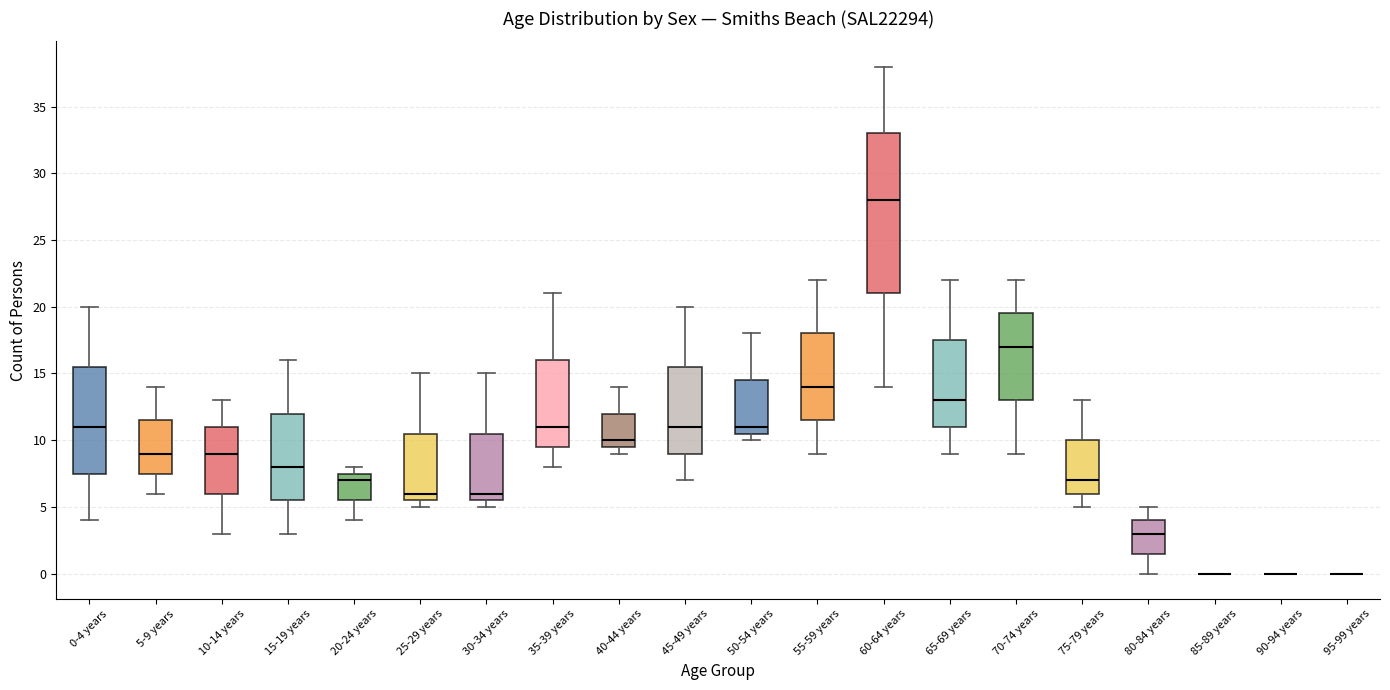

Reading left to right, read every box against the y-axis: the position of its median line, the range the box covers, and the ends of its whiskers. The values are not printed on the chart, so give them approximately, as read against the axis.

0-4 years: median 11.0, box 7.5 to 15.5, whiskers 4.0 to 20.0
5-9 years: median 9.0, box 7.5 to 11.5, whiskers 6.0 to 14.0
10-14 years: median 9.0, box 6.0 to 11.0, whiskers 3.0 to 13.0
15-19 years: median 8.0, box 5.5 to 12.0, whiskers 3.0 to 16.0
20-24 years: median 7.0, box 5.5 to 7.5, whiskers 4.0 to 8.0
25-29 years: median 6.0, box 5.5 to 10.5, whiskers 5.0 to 15.0
30-34 years: median 6.0, box 5.5 to 10.5, whiskers 5.0 to 15.0
35-39 years: median 11.0, box 9.5 to 16.0, whiskers 8.0 to 21.0
40-44 years: median 10.0, box 9.5 to 12.0, whiskers 9.0 to 14.0
45-49 years: median 11.0, box 9.0 to 15.5, whiskers 7.0 to 20.0
50-54 years: median 11.0, box 10.5 to 14.5, whiskers 10.0 to 18.0
55-59 years: median 14.0, box 11.5 to 18.0, whiskers 9.0 to 22.0
60-64 years: median 28.0, box 21.0 to 33.0, whiskers 14.0 to 38.0
65-69 years: median 13.0, box 11.0 to 17.5, whiskers 9.0 to 22.0
70-74 years: median 17.0, box 13.0 to 19.5, whiskers 9.0 to 22.0
75-79 years: median 7.0, box 6.0 to 10.0, whiskers 5.0 to 13.0
80-84 years: median 3.0, box 1.5 to 4.0, whiskers 0.0 to 5.0
85-89 years: box collapsed to a line at 0.0, whiskers 0.0 to 0.0
90-94 years: box collapsed to a line at 0.0, whiskers 0.0 to 0.0
95-99 years: box collapsed to a line at 0.0, whiskers 0.0 to 0.0